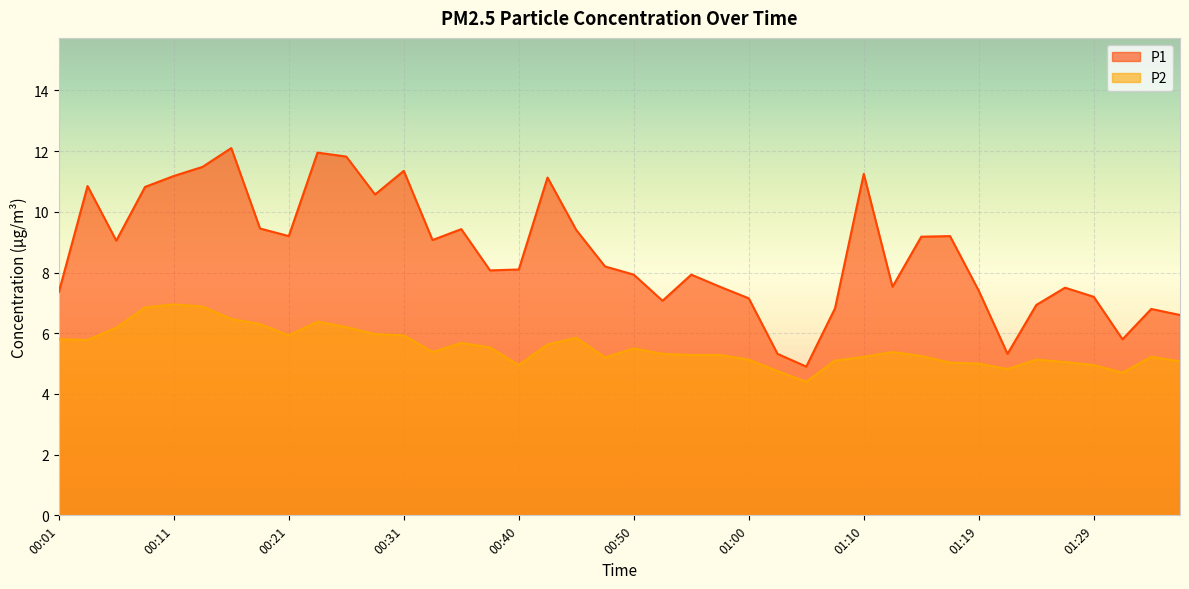

What are all the series names shown in the legend?

P1, P2